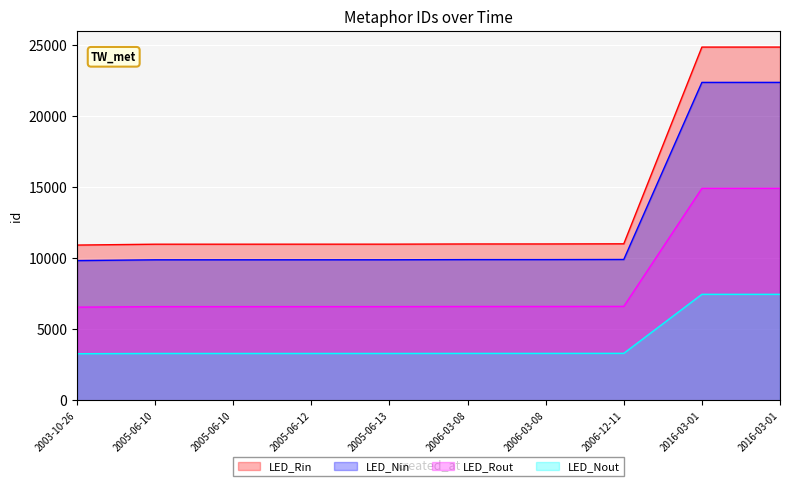

True or false: the data has more than 0 interior local peaks.

False